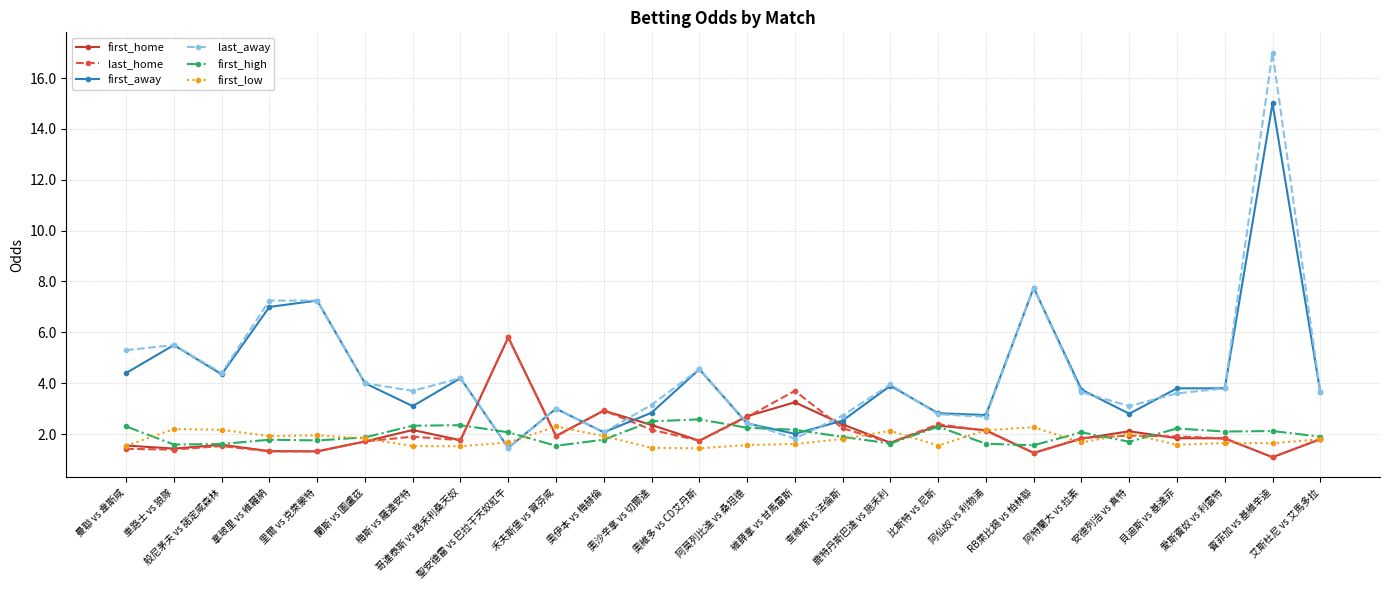

After their last crossing, which series has the higher values: first_home or last_away?

last_away